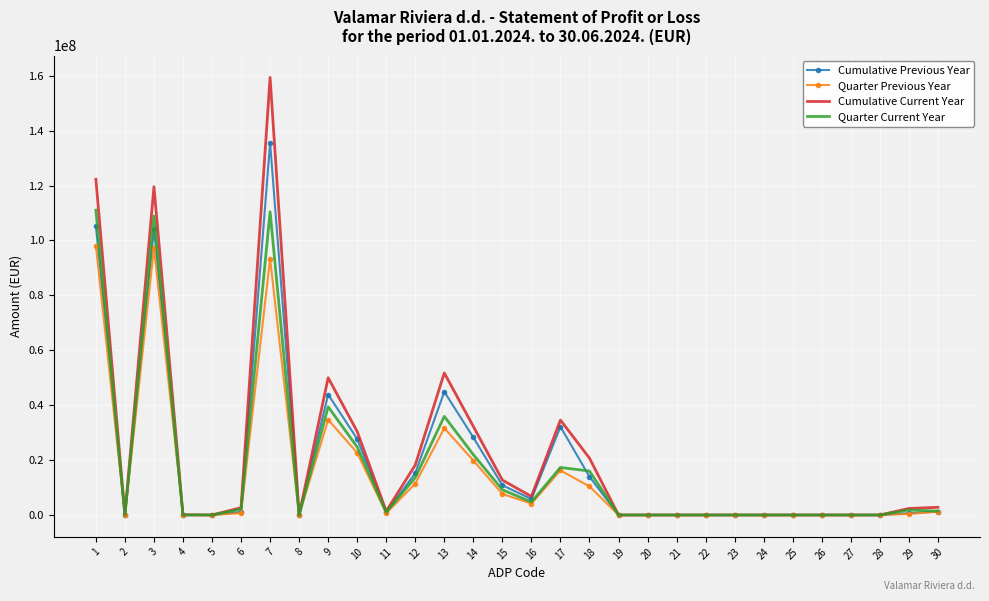

Which series has the largest range (max minus min)?

Cumulative Current Year